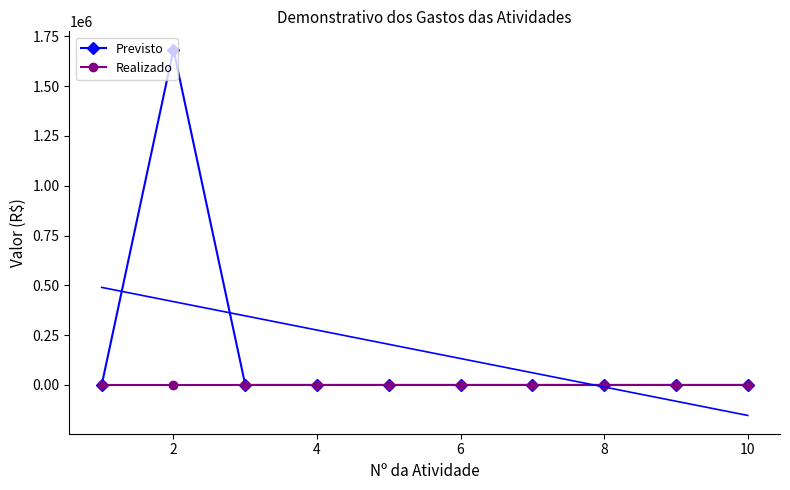

How many distinct data groups are displayed?

2